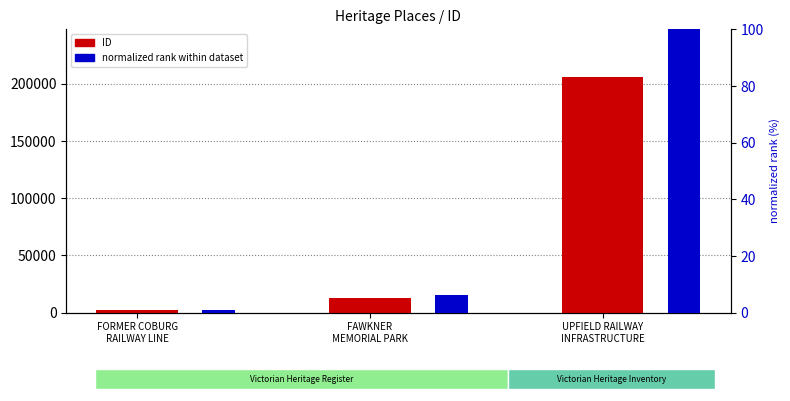

What is the value of the normalized rank within dataset bar at the 1st from the left?

1.0